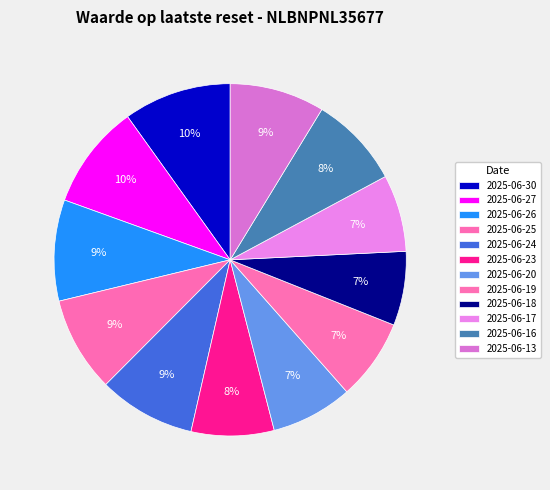

What is the smallest slice in the pie chart?

2025-06-18